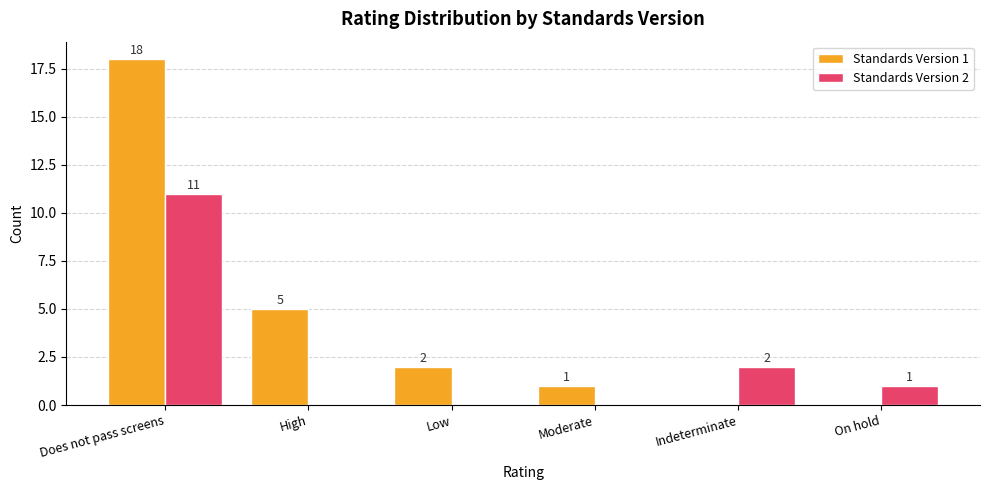

Is the value of Standards Version 1 at Moderate greater than the value of Standards Version 2 at High?

Yes